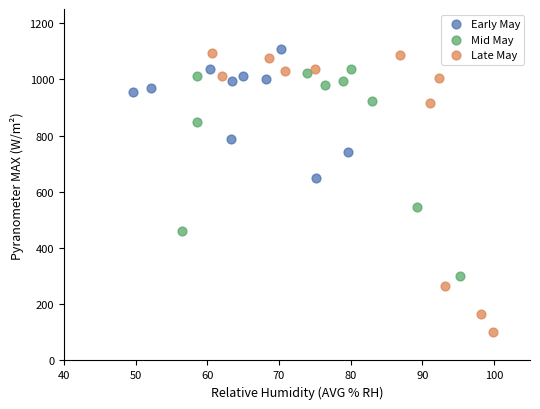

Which series reaches the minimum Y coordinate?

Late May